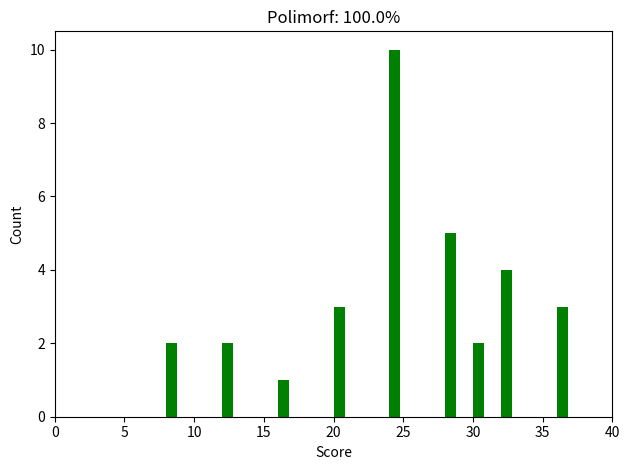

Read against the x-axis, roughly where is the centre of the tallest bar?

24.5